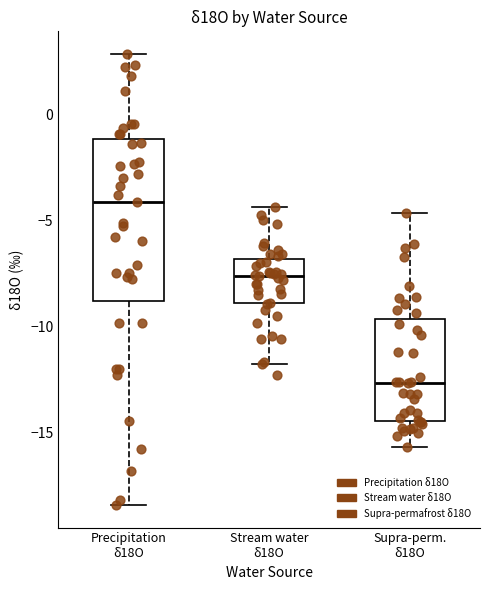

Where is the lower edge of the box for Supra-perm. δ18O on the y-axis? The values are not printed on the chart, so give them approximately, as read against the axis.

-14.5